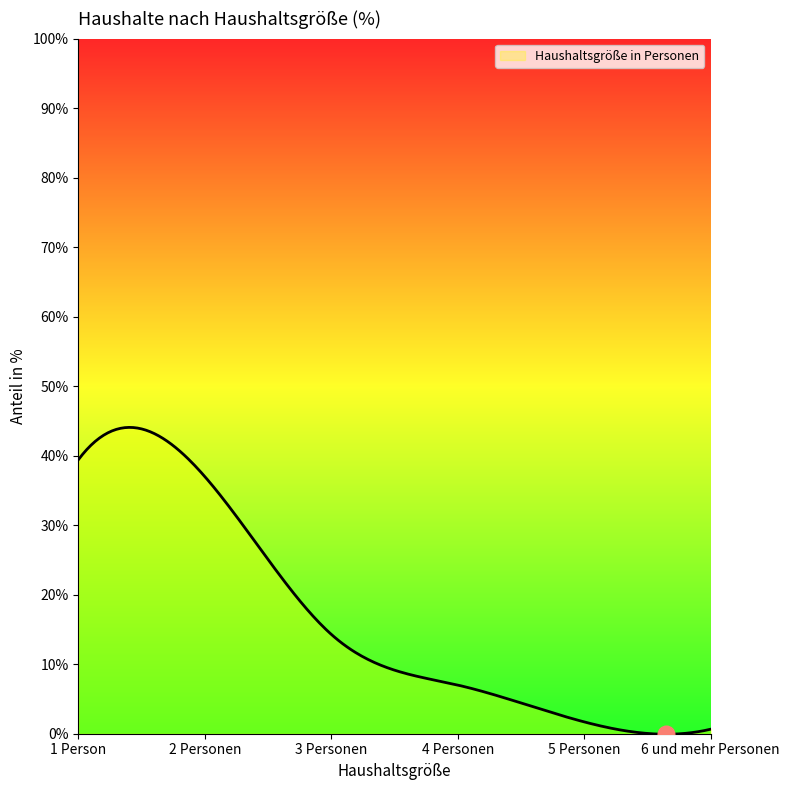

Rank the categories by value from highest to lowest.

1 Person, 2 Personen, 3 Personen, 4 Personen, 5 Personen, 6 und mehr Personen